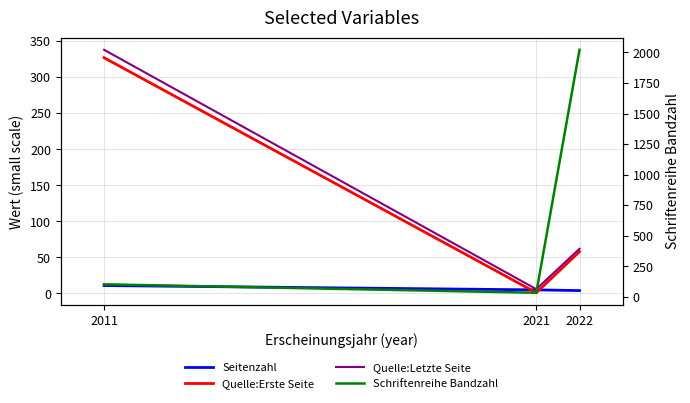

At which label does Quelle:Letzte Seite reach its minimum?

2021